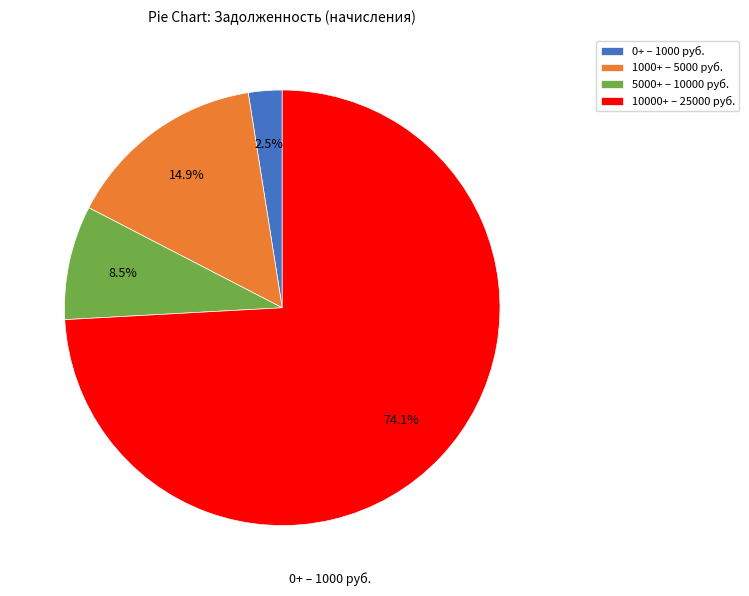

What is the ratio of the value at 1000+ – 5000 руб. to the value at 5000+ – 10000 руб.?

1.8